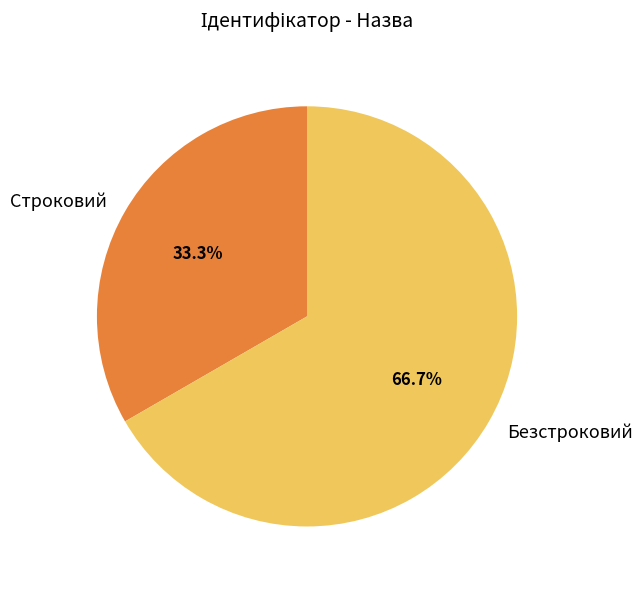

What percentage is NOT represented by Безстроковий?

33.3%